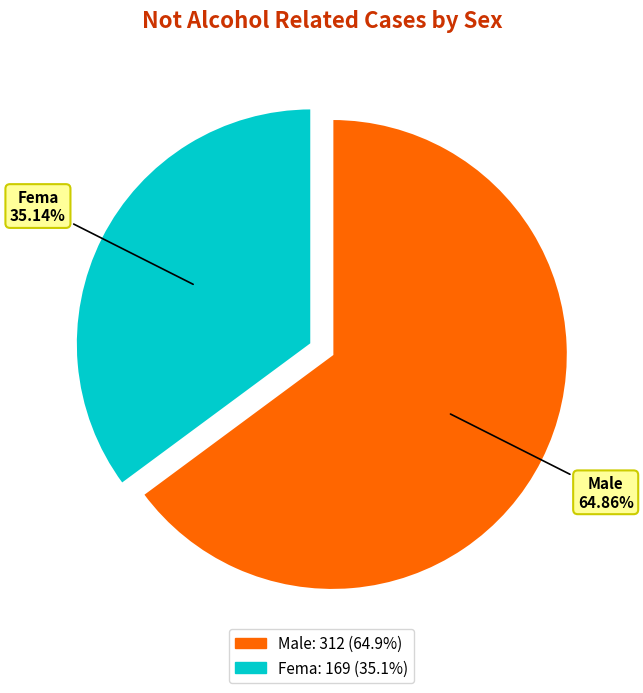

How many slices are in this pie chart?

2